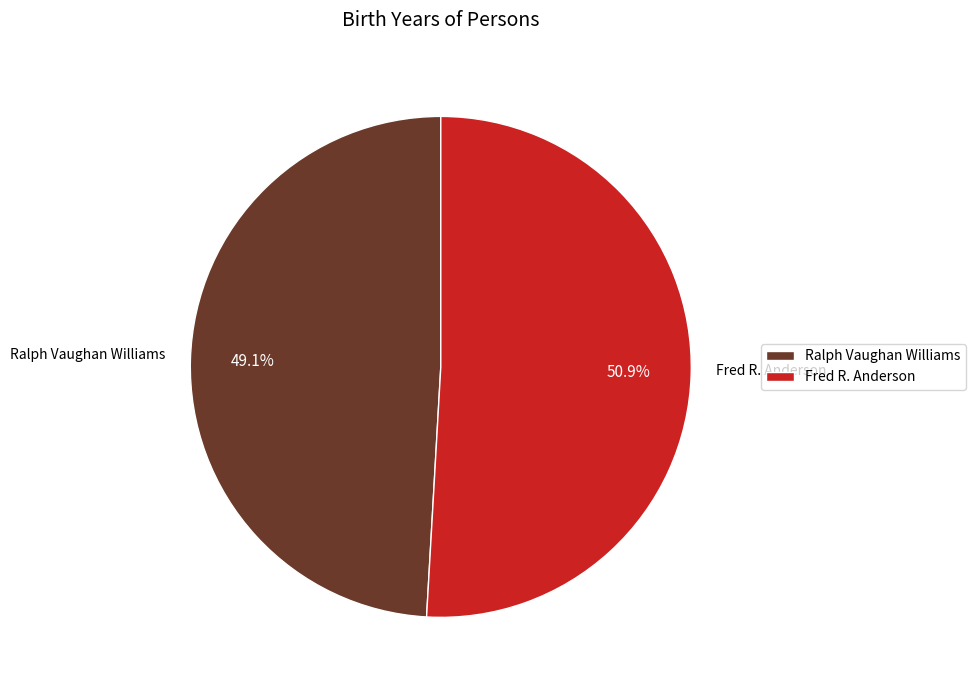

What percentage is the Ralph Vaughan Williams slice, to the nearest percent?

49%